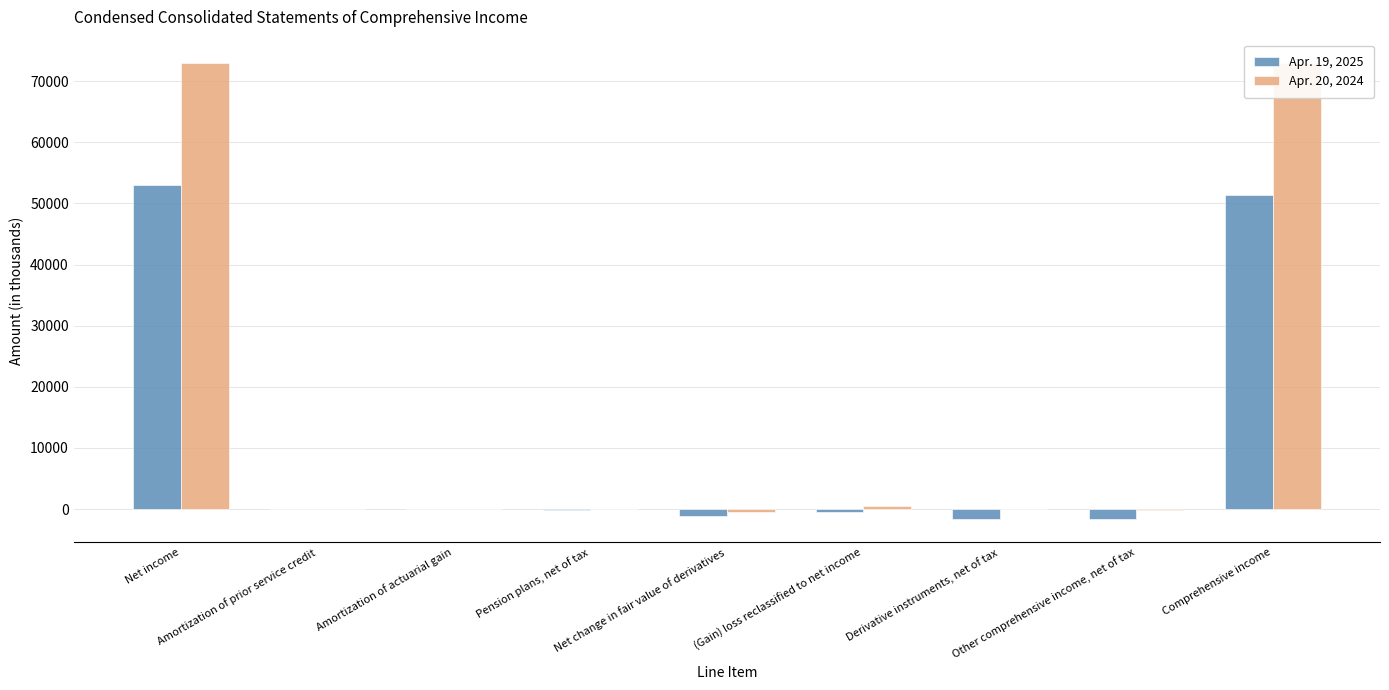

Which series has the largest total across all categories?

Apr. 20, 2024